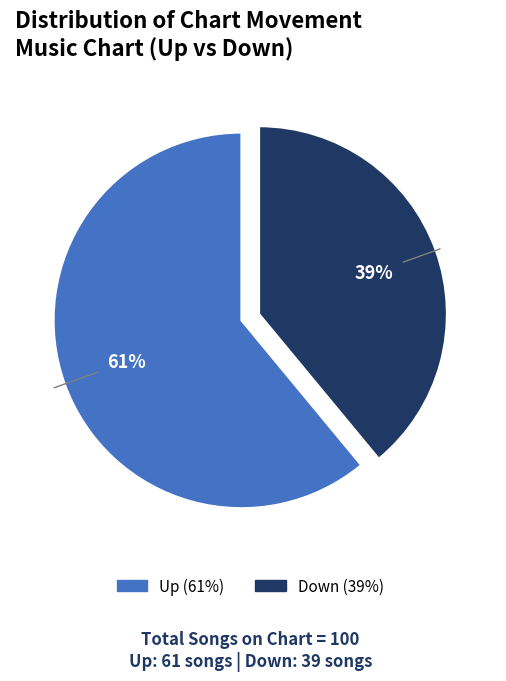

Which slice is the smallest?

Down